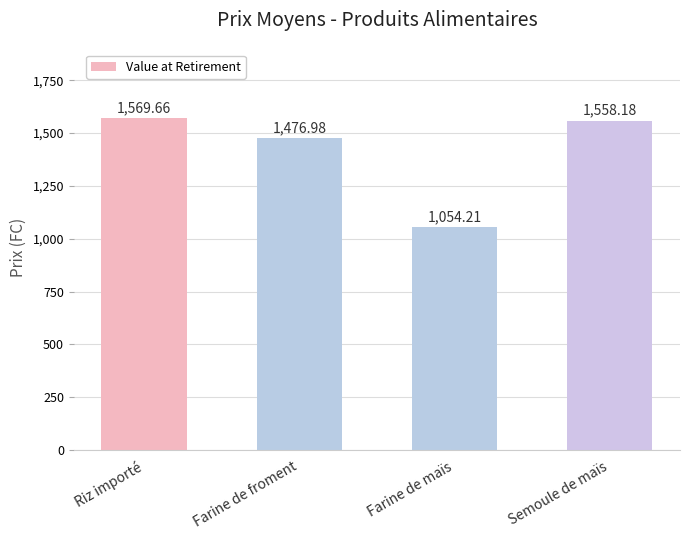

List the labels in order of value, smallest first.

Farine de maïs, Farine de froment, Semoule de maïs, Riz importé